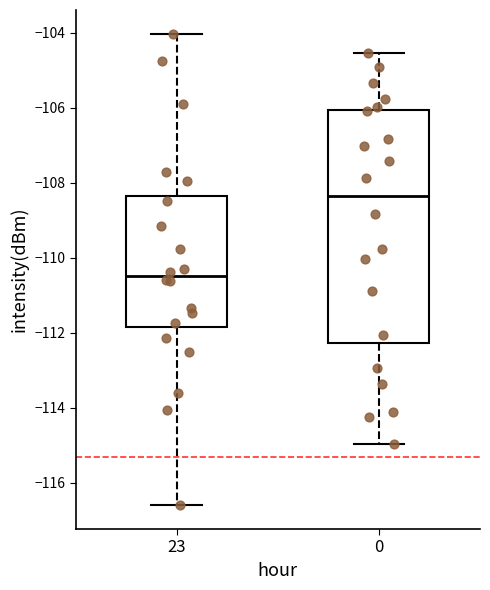

Reading left to right, read every box against the y-axis: the position of its median line, the range the box covers, and the ends of its whiskers. The values are not printed on the chart, so give them approximately, as read against the axis.

23: median -110.4, box -111.8 to -108.4, whiskers -116.6 to -104.0
0: median -108.4, box -112.2 to -106.0, whiskers -115.0 to -104.6